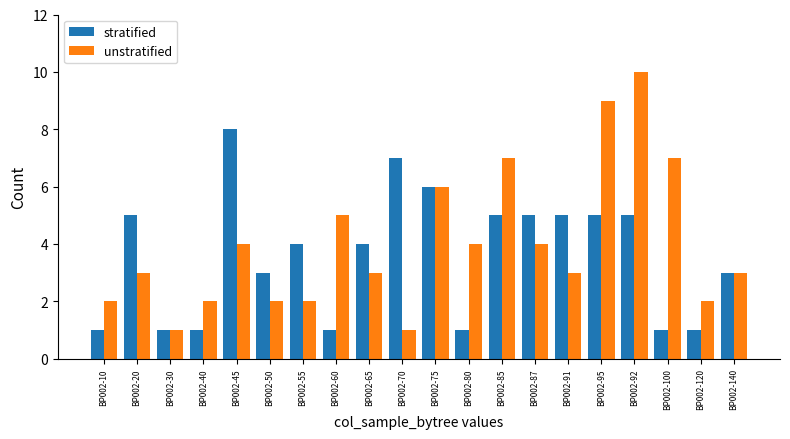

Reading left to right, list all the values displayed in this chart.

stratified: 1	5	1	1	8	3	4	1	4	7	6	1	5	5	5	5	5	1	1	3
unstratified: 2	3	1	2	4	2	2	5	3	1	6	4	7	4	3	9	10	7	2	3